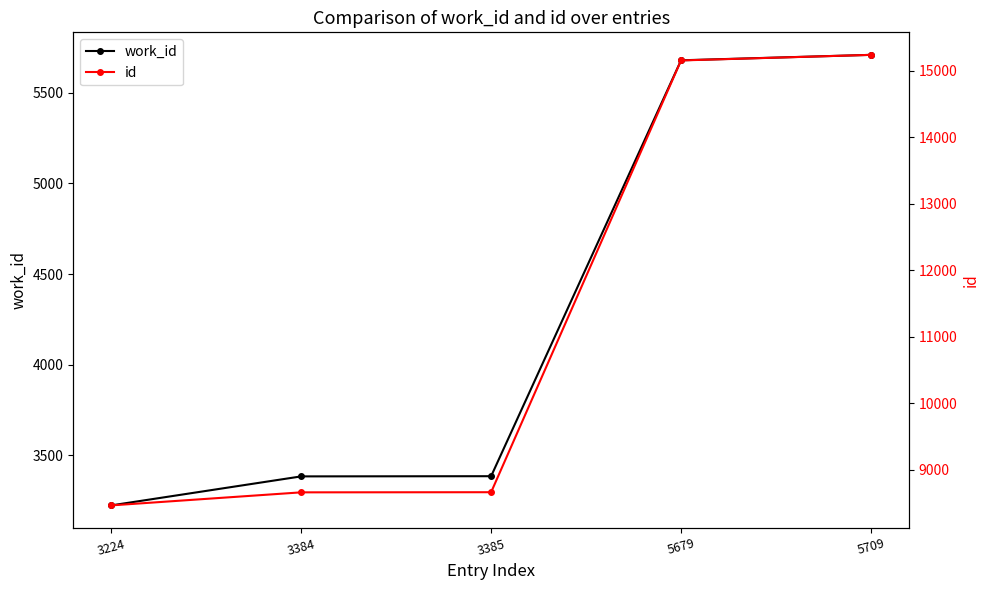

What is the difference between the id values at 3385 and 5709?

6571